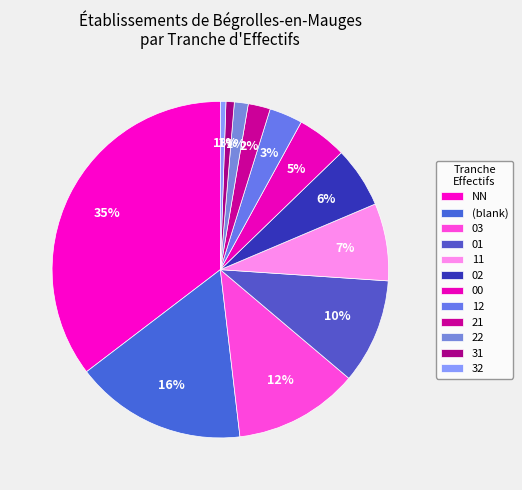

To the nearest percent, what portion does 00 represent?

5%